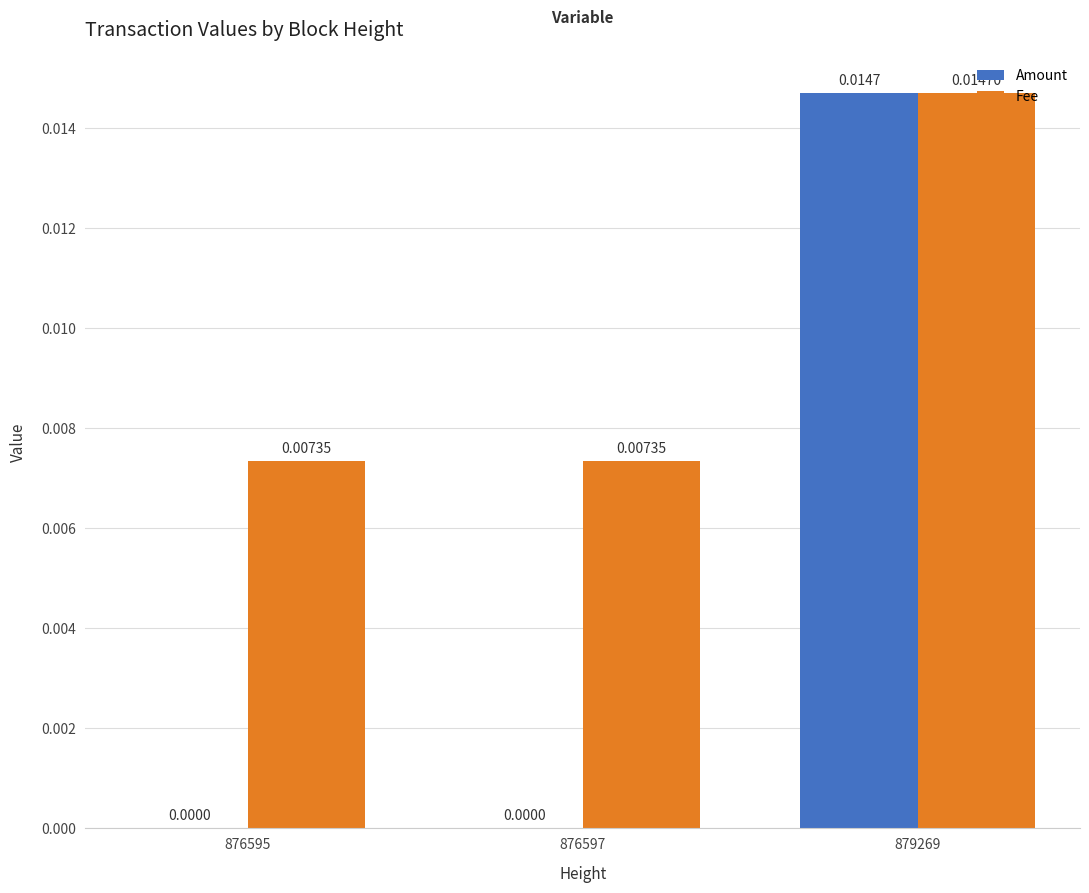

Which series has the largest total across all categories?

Fee